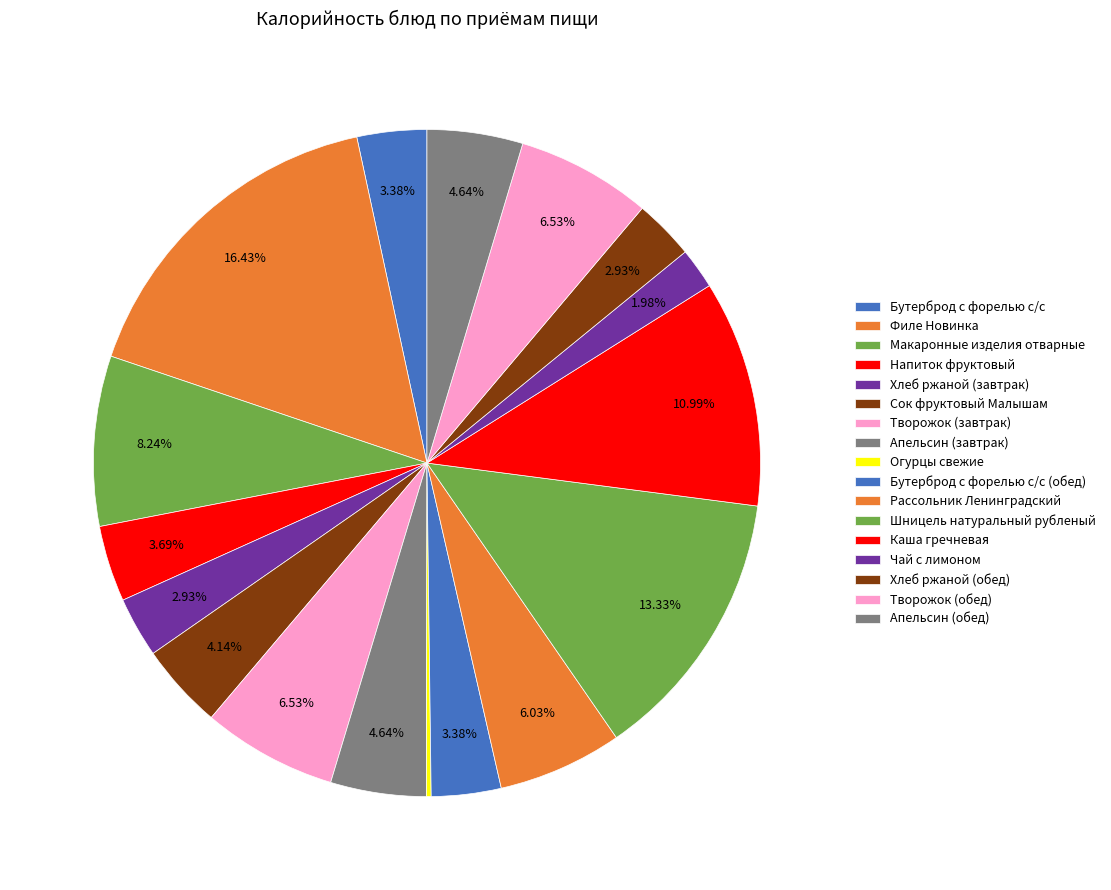

To the nearest percent, what is the combined percentage of Филе Новинка and Творожок (завтрак)?

23%